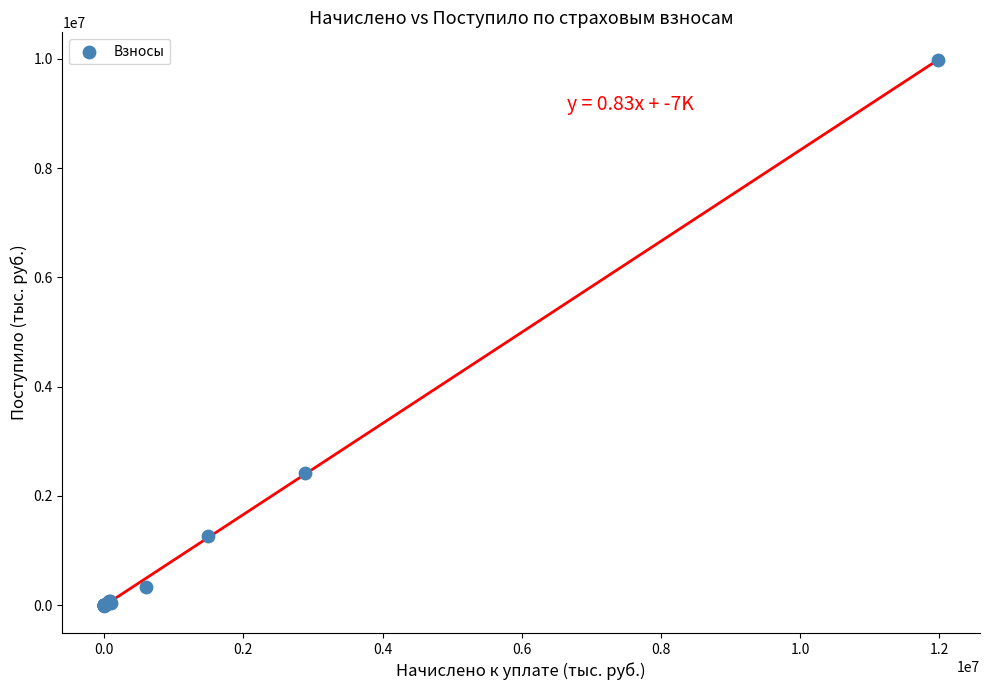

What Y value in the scatter plot is closest to 4987712?

2419543